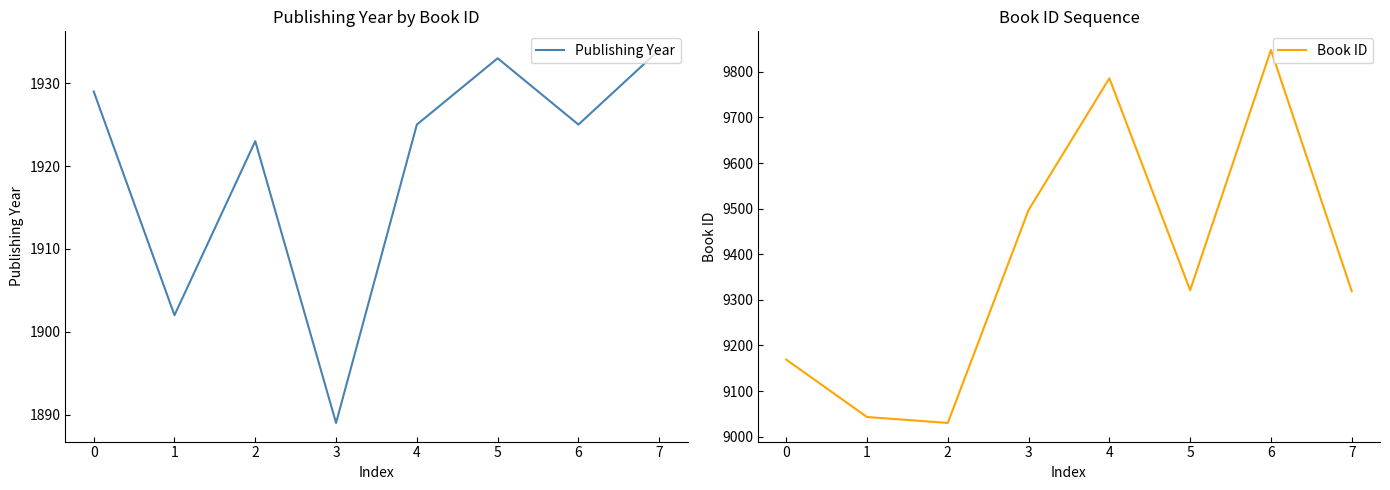

How many data points in Publishing Year are above 1925?

3